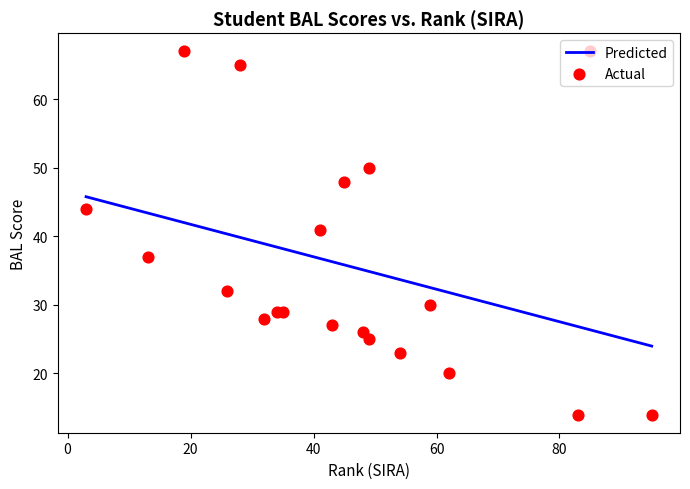

What is the maximum value for Predicted?

45.8